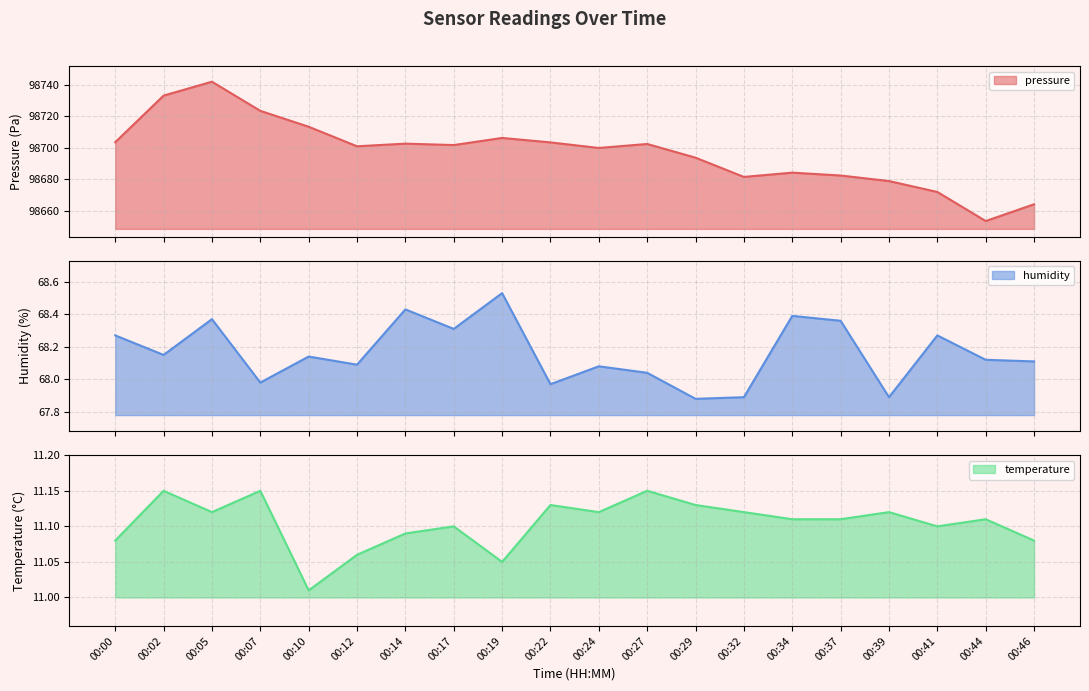

Does the chart display data point markers on the line(s)?

No